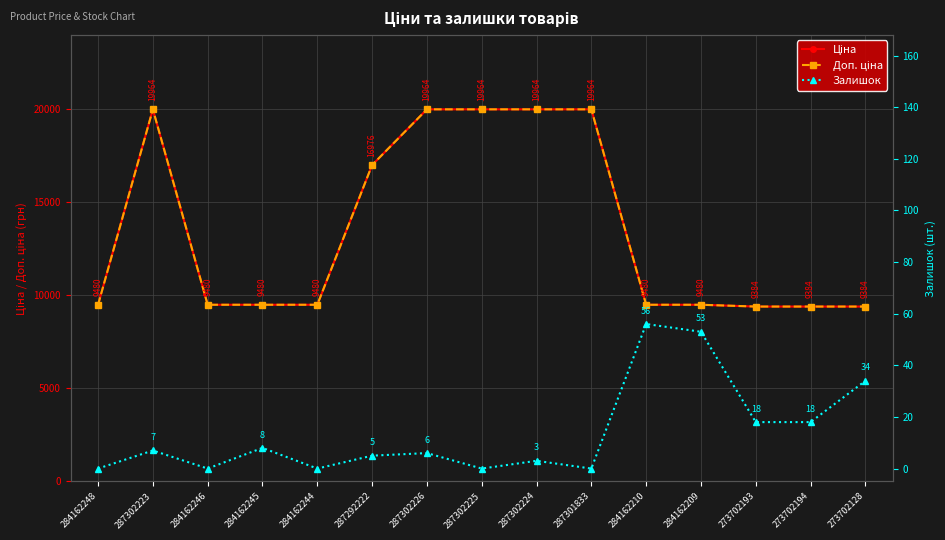

Is this an area chart (filled region under the line)?

No